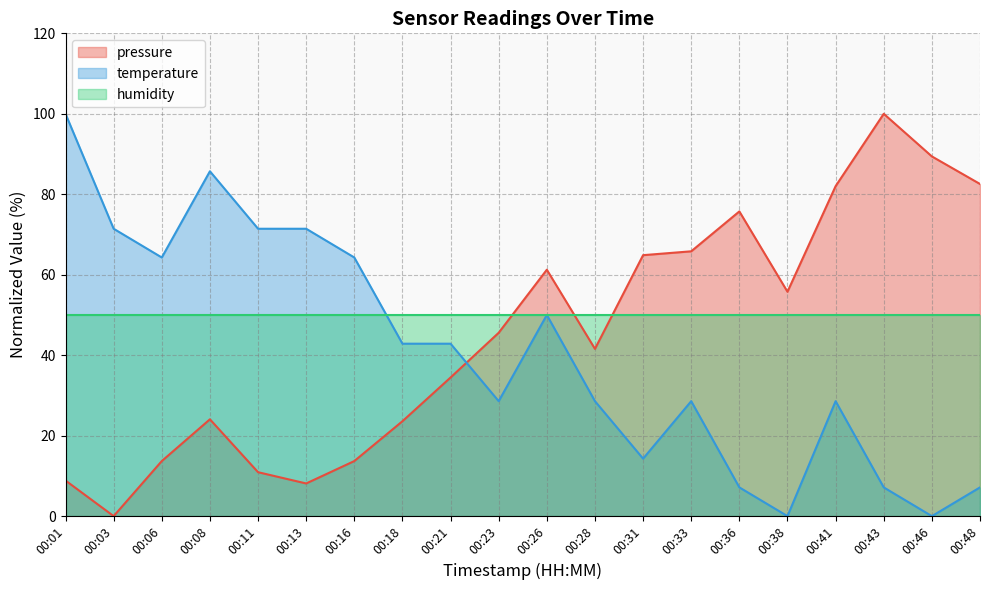

Rank the series at 00:41 from lowest to highest value.

temperature, humidity, pressure